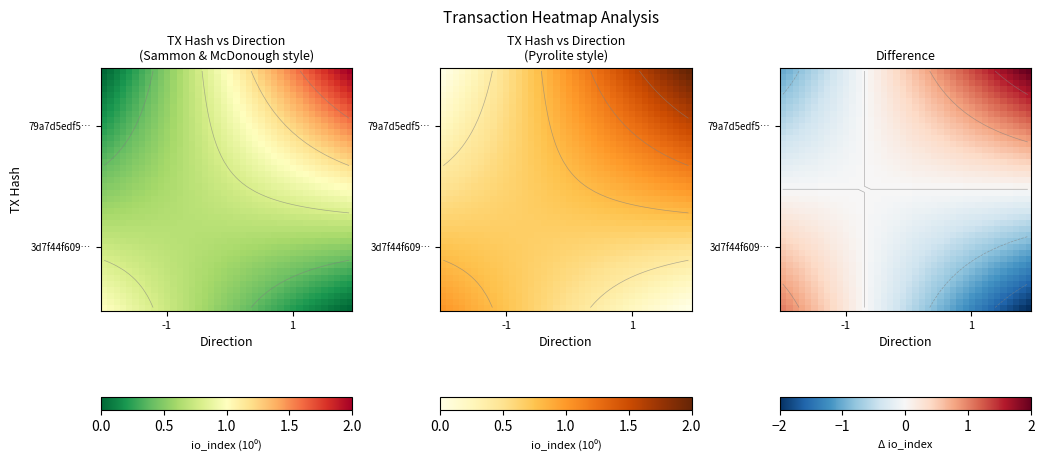

What is the maximum value shown in the chart?

2.0